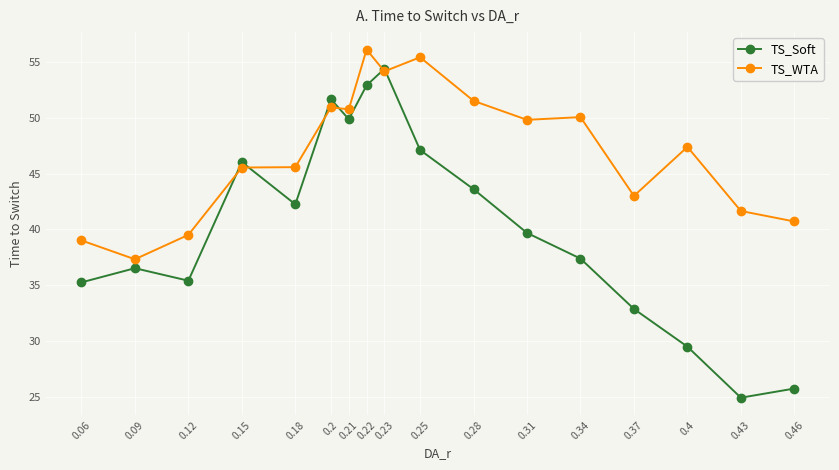

How many series are shown in this chart?

2